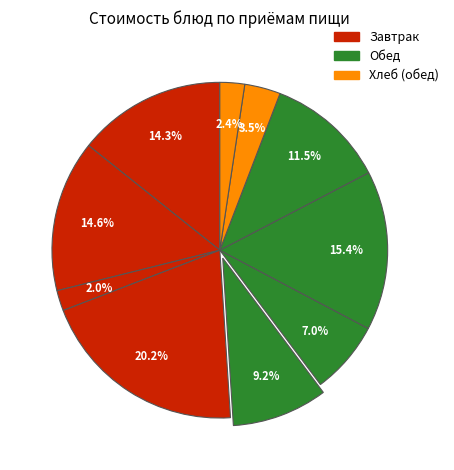

To the nearest percent, what is the difference between the largest and smallest slice percentages?

18%